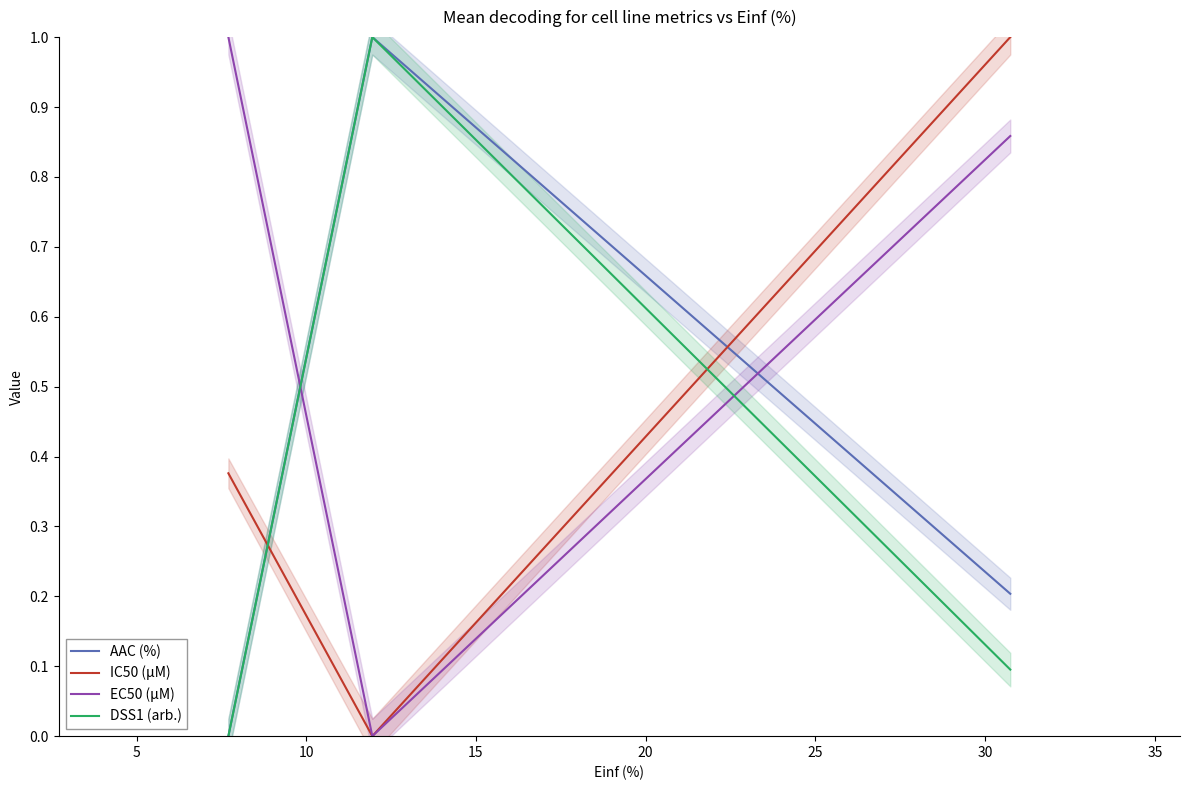

How many data points in AAC (%) are above 0?

2